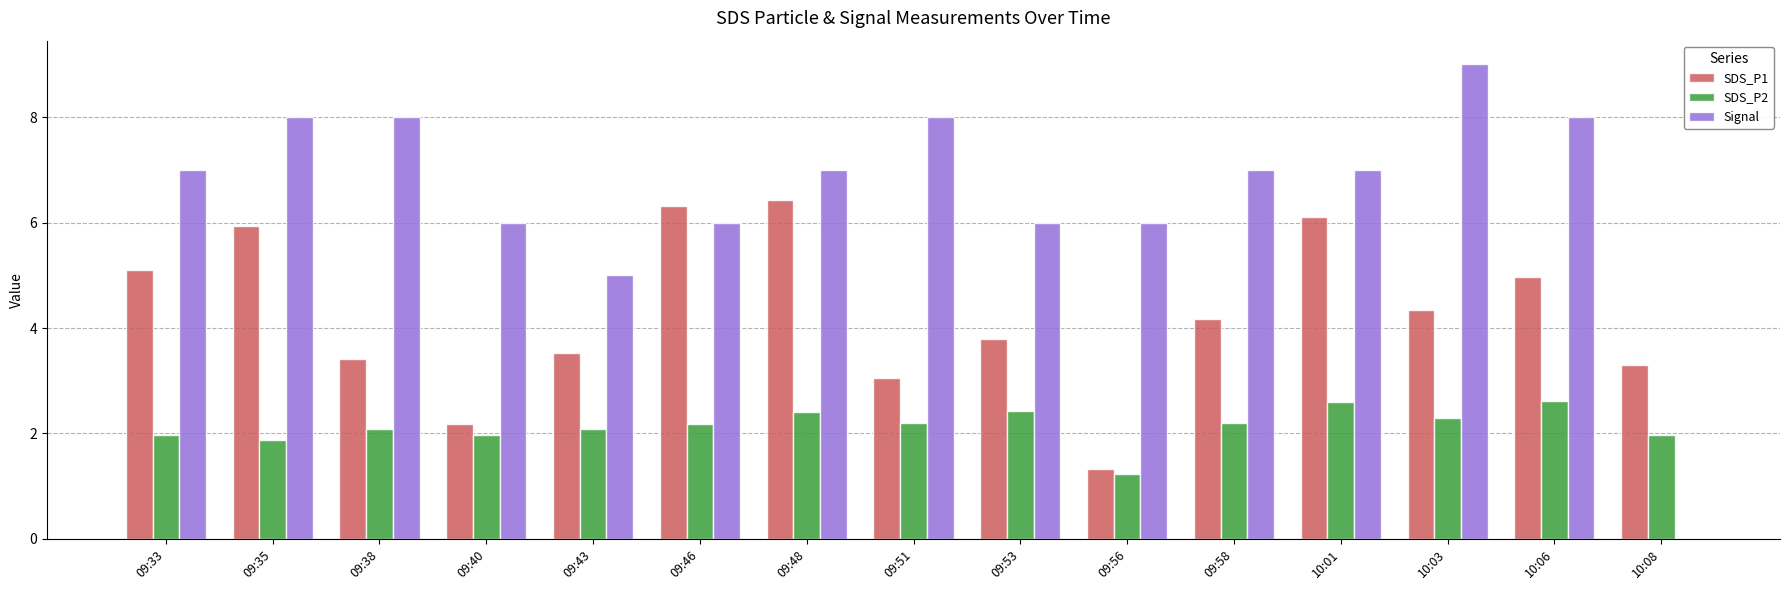

Which series has the largest total across all categories?

Signal